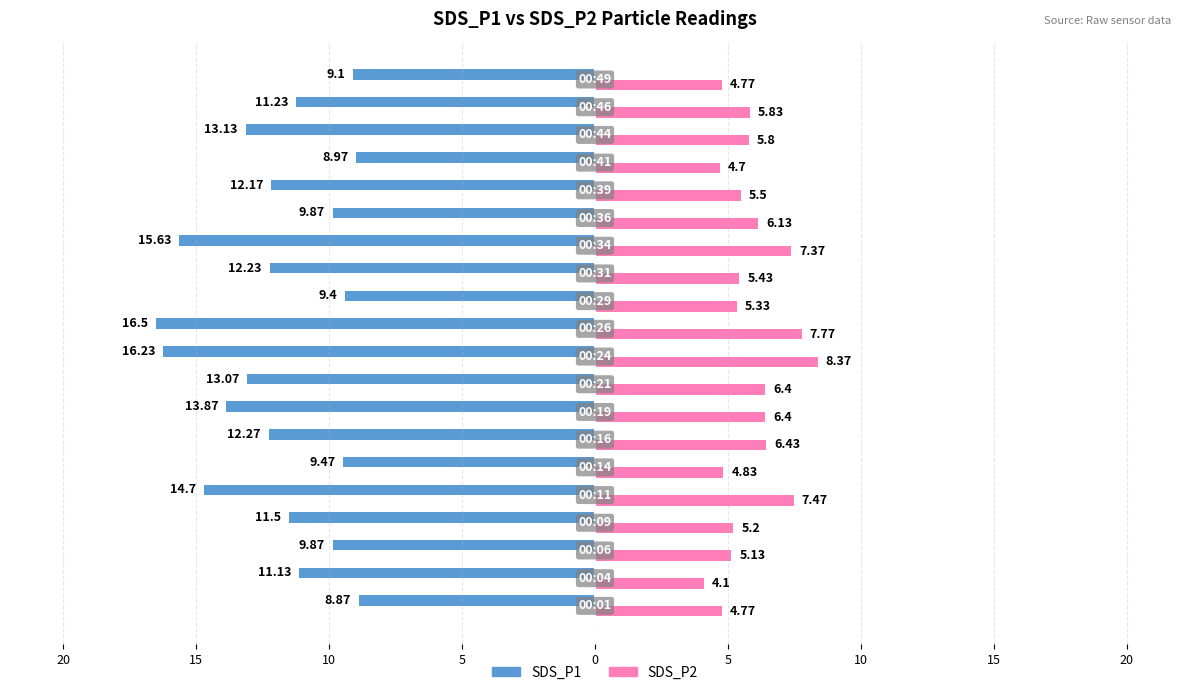

What are all the series names shown in the legend?

SDS_P1, SDS_P2